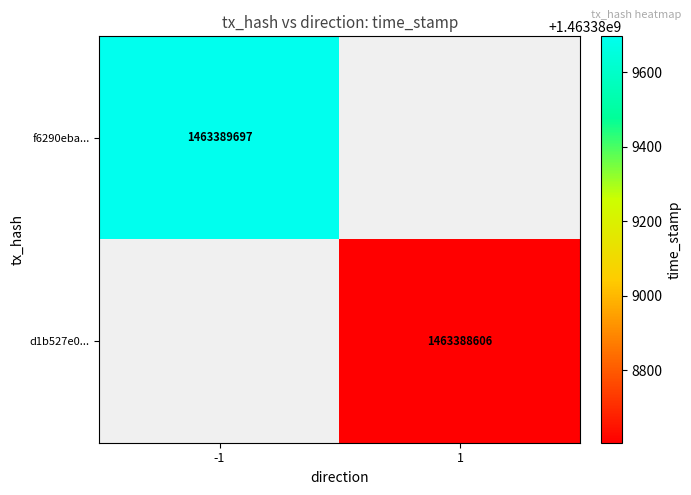

Read the d1b527e0b2455c44a962b38b41eba3390b4da2e value at 1, to the nearest 50.

1463388600